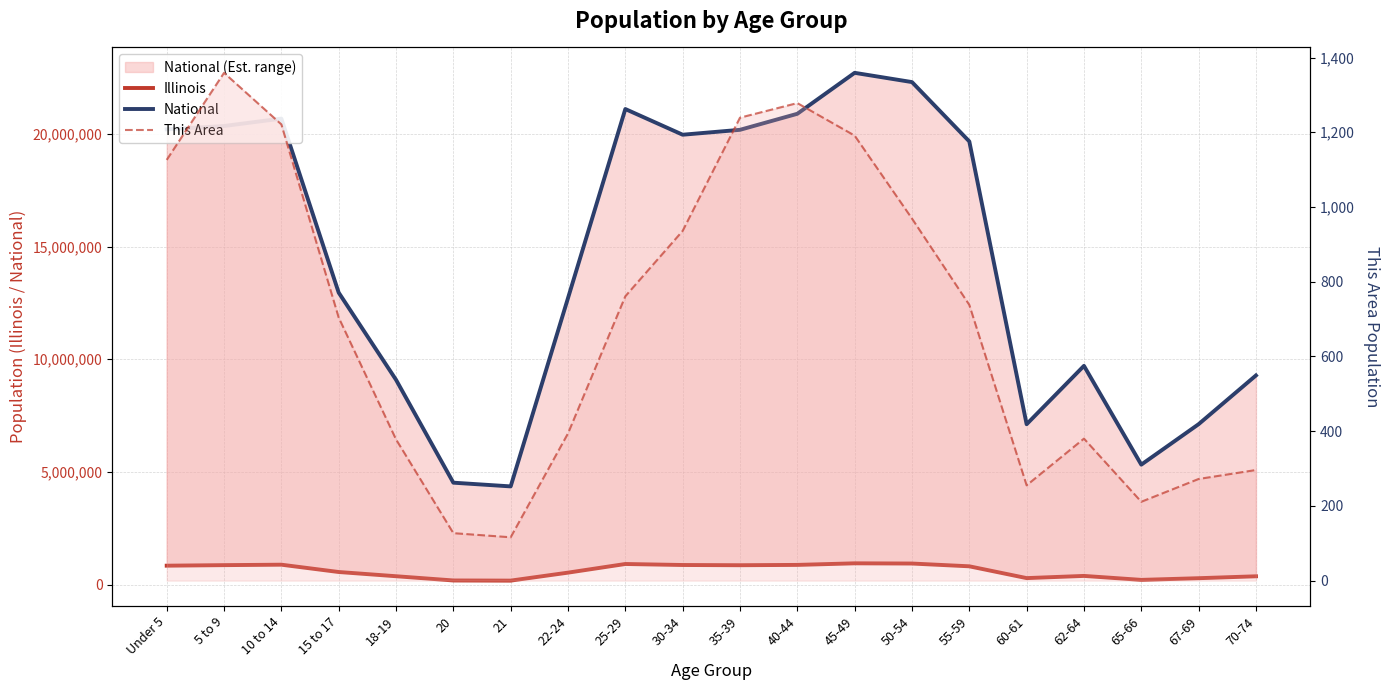

Reading right to left, extract all data points from this chart.

Illinois: 70-74=364475	67-69=279790	65-66=205270	62-64=381249	60-61=284180	55-59=807778	50-54=930785	45-49=940094	40-44=870100	35-39=855790	30-34=865684	25-29=910273	22-24=526556	21=172795	20=179613	18-19=367343	15 to 17=554749	10 to 14=879448	5 to 9=859405	Under 5=835577
National: 70-74=9278166	67-69=7115361	65-66=5319902	62-64=9704197	60-61=7113727	55-59=19664805	50-54=22298125	45-49=22708591	40-44=20890964	35-39=20179642	30-34=19962099	25-29=21101849	22-24=12712576	21=4354294	20=4519129	18-19=9086089	15 to 17=12954254	10 to 14=20677194	5 to 9=20348657	Under 5=20201362
This Area: 70-74=296	67-69=272	65-66=211	62-64=380	60-61=255	55-59=738	50-54=969	45-49=1191	40-44=1278	35-39=1239	30-34=936	25-29=761	22-24=394	21=116	20=127	18-19=378	15 to 17=704	10 to 14=1221	5 to 9=1359	Under 5=1126